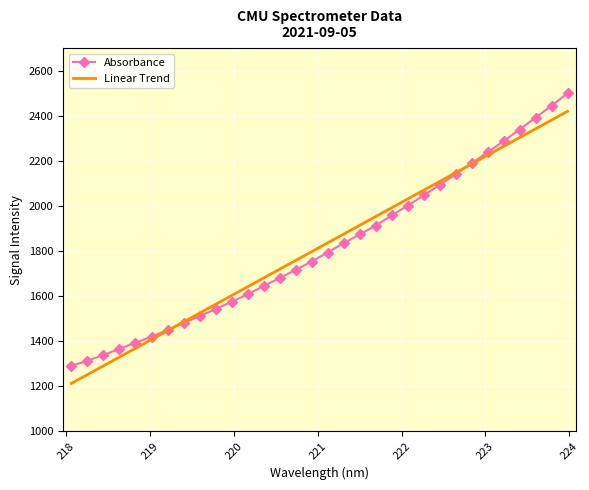

List the labels in order of value, largest first.

223.9802, 223.7895, 223.5987, 223.408, 223.2172, 223.0264, 222.8355, 222.6447, 222.4538, 222.263, 222.0721, 221.8812, 221.6902, 221.4993, 221.3083, 221.1174, 220.9264, 220.7354, 220.5444, 220.3533, 220.1623, 219.9712, 219.7801, 219.589, 219.3979, 219.2067, 219.0156, 218.8244, 218.6332, 218.442, 218.2508, 218.0596